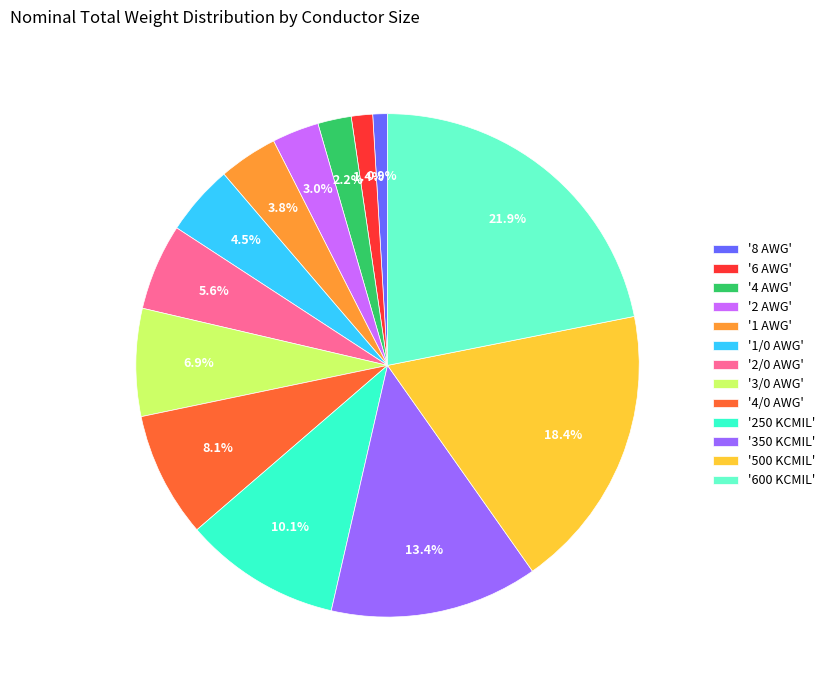

How many segments does this pie chart have?

13